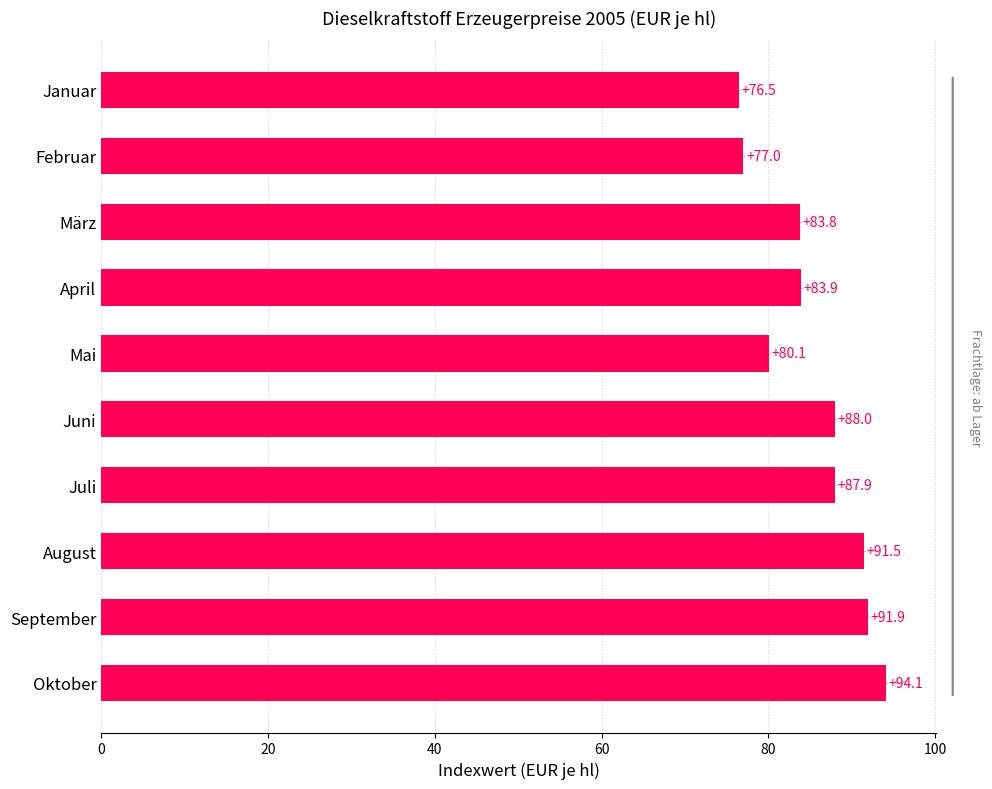

Where is the data nearest to the value 85?

April